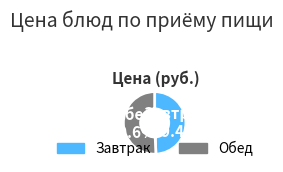

Is there a majority slice in this chart?

Yes